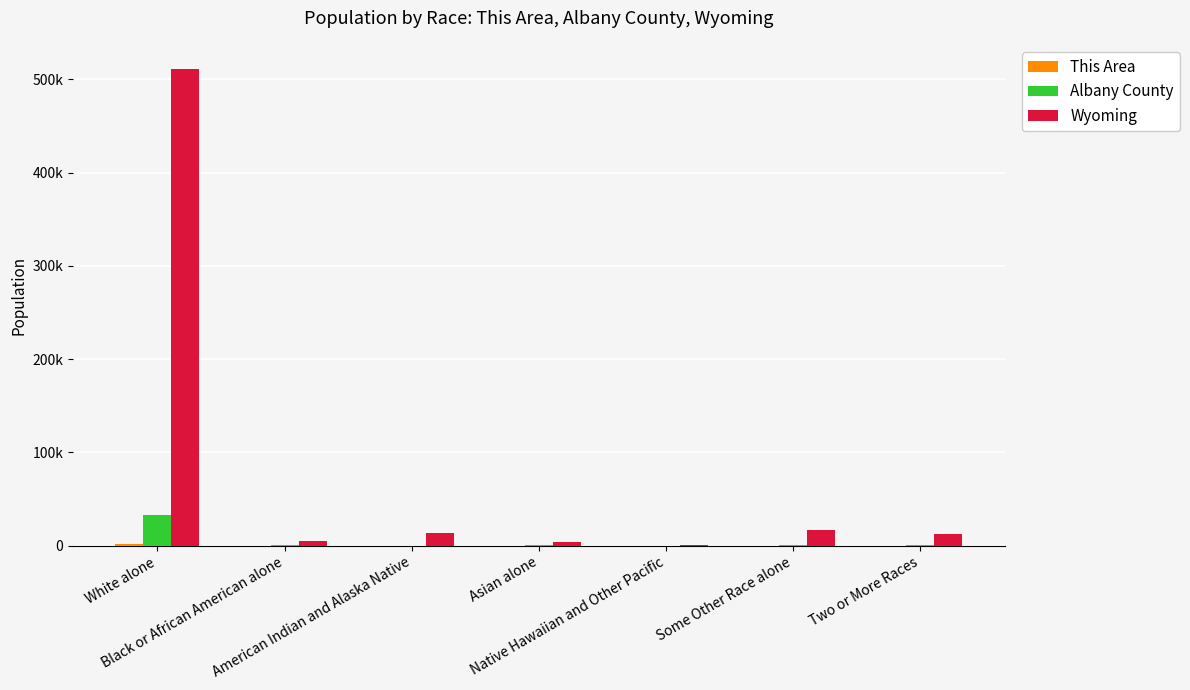

Reading right to left, what are all the values shown in this chart?

This Area: 78	101	1	30	19	45	2235
Albany County: 971	885	21	1021	259	422	32720
Wyoming: 12361	17049	427	4426	13336	4748	511279